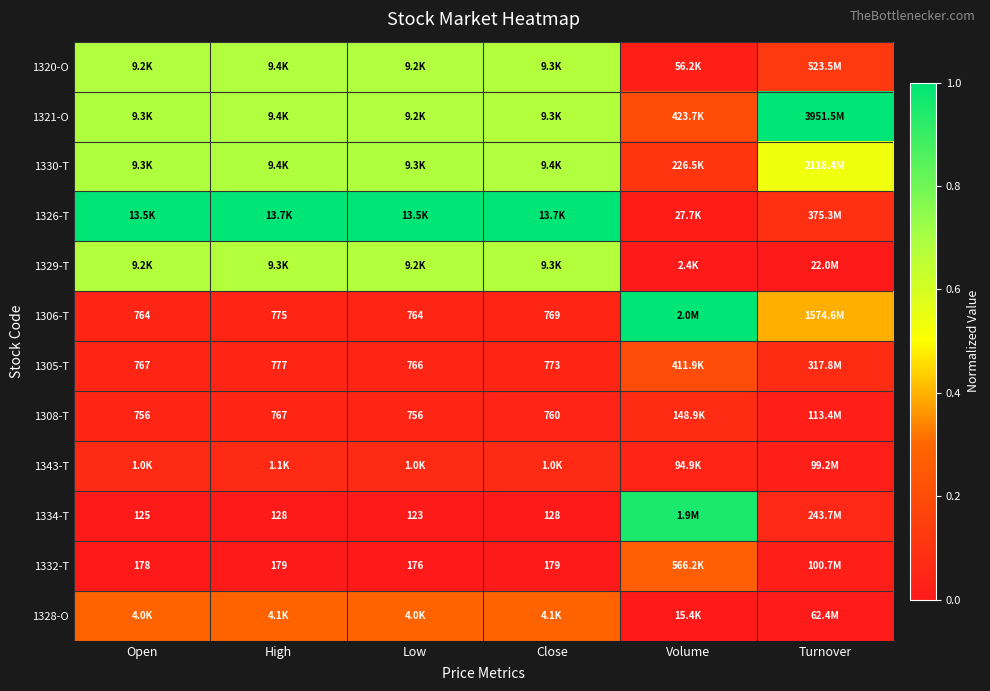

At how many categories does at least one series exceed 0?

6